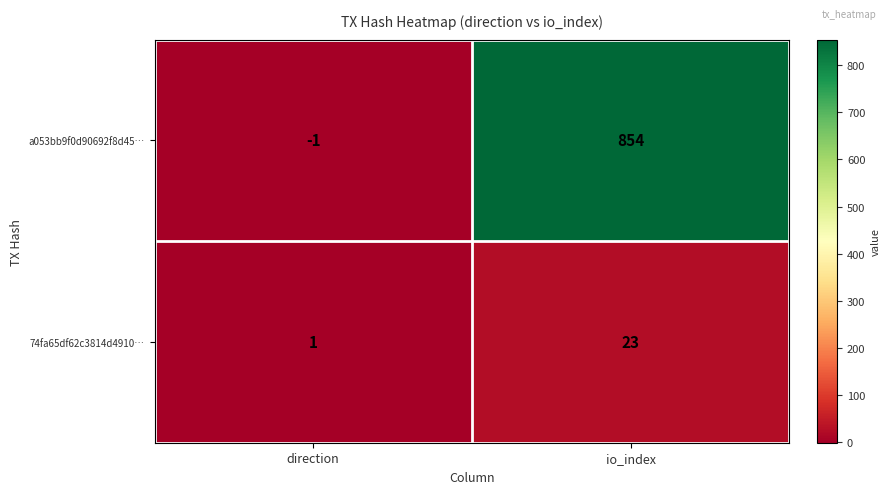

What is the highest value of the a053bb9f0d90692f8d45… series?

854